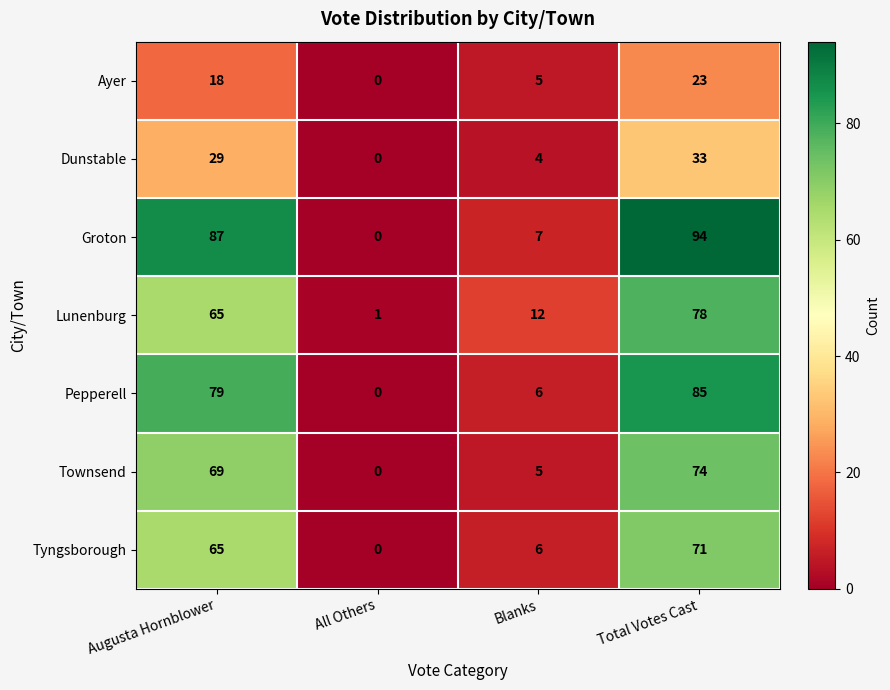

How many data points does each series have?

4